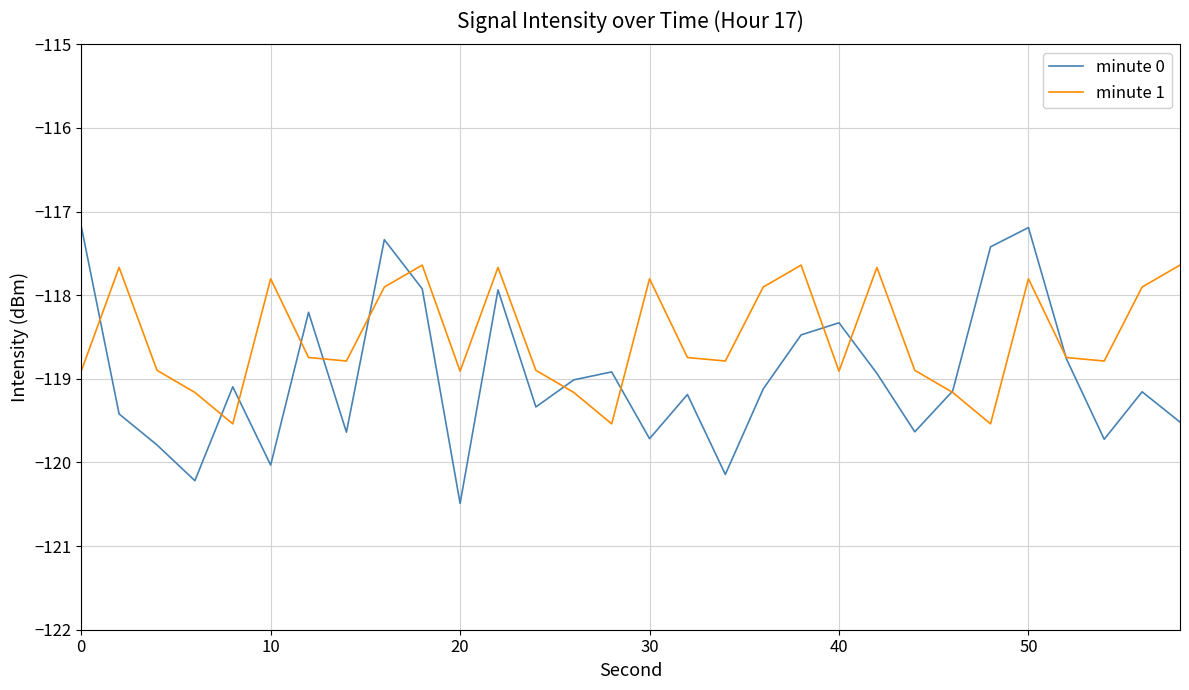

Which series has the widest spread of values?

minute 0